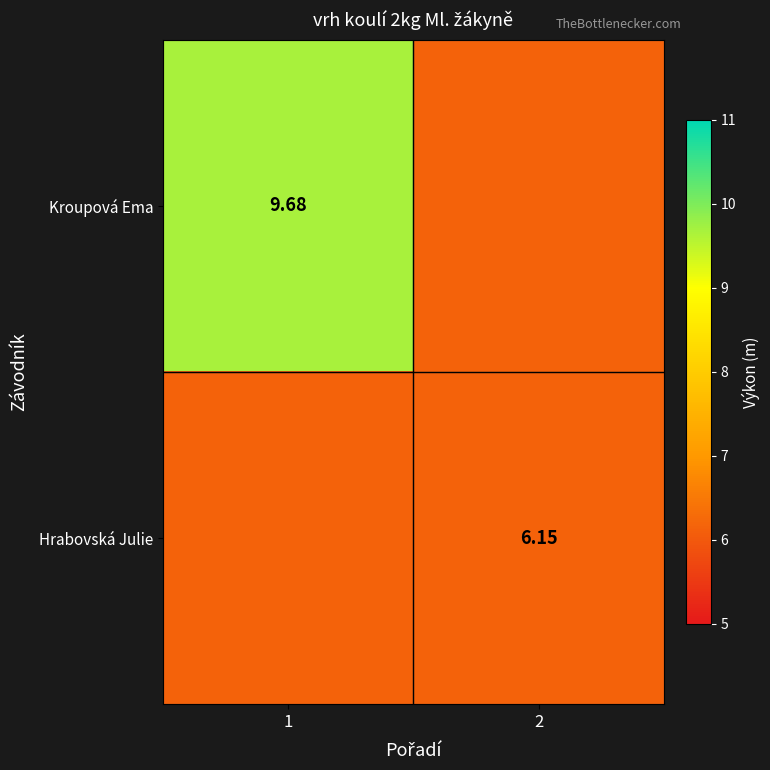

What is the spread (max minus min) of values at 1?

3.5